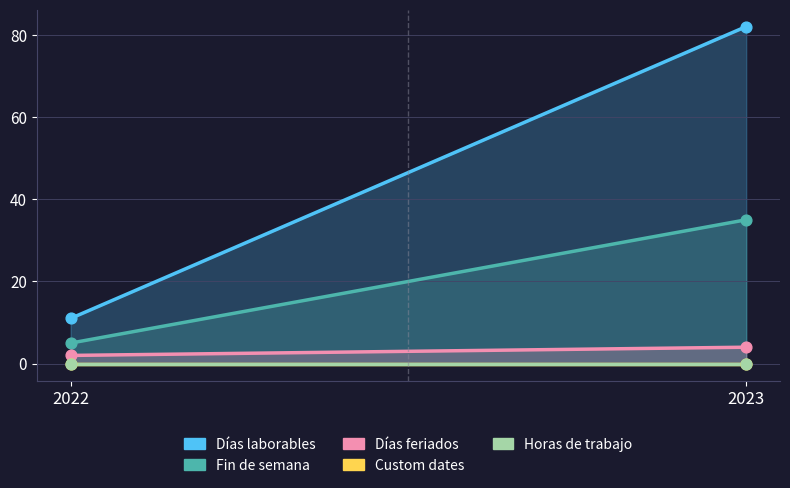

Which series has the widest spread of Y values?

Días laborables